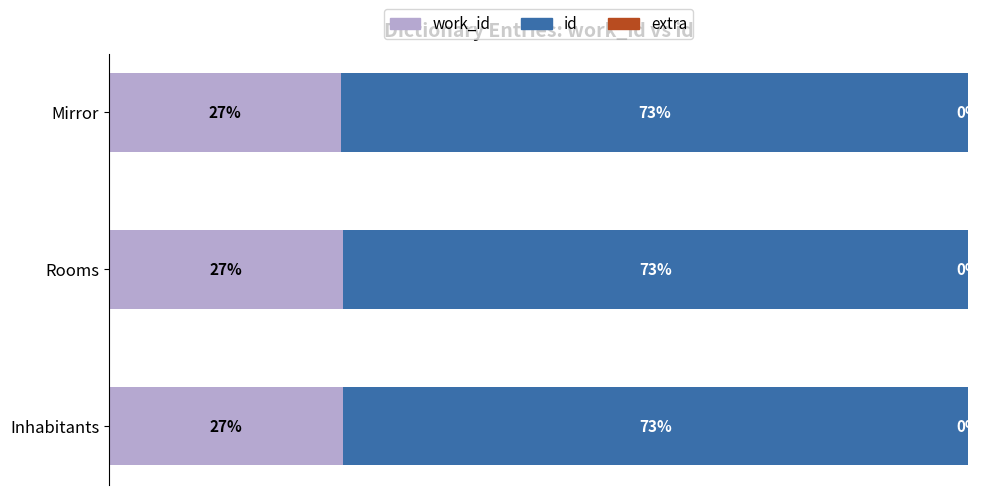

Count the id values in the range 72 to 73.

3